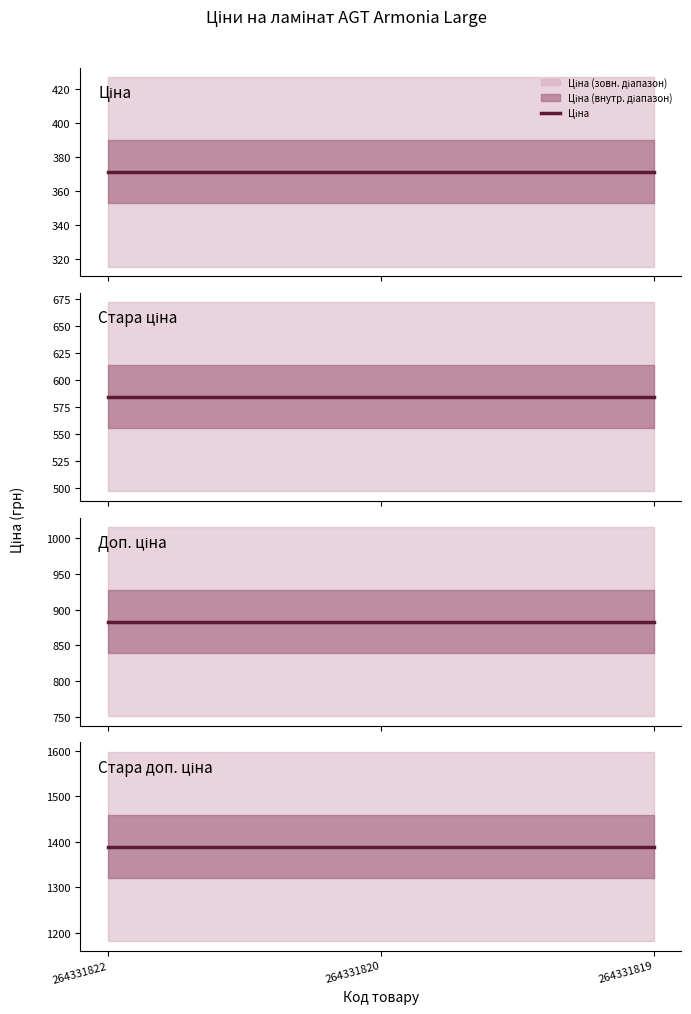

At 264331819, list the series in order from largest to smallest.

Стара доп. ціна, Доп. ціна, Стара ціна, Ціна